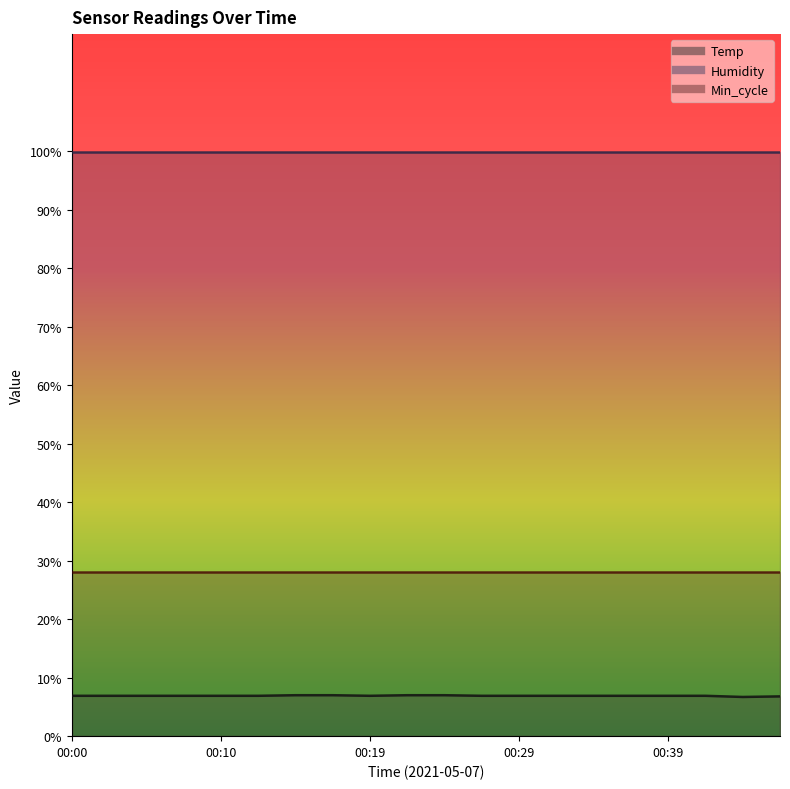

True or false: Min_cycle has more than 1 points higher than both neighbors.

False